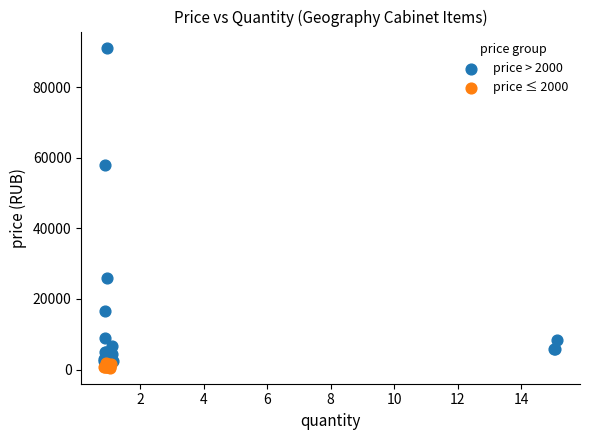

Which series reaches the maximum Y coordinate?

price > 2000